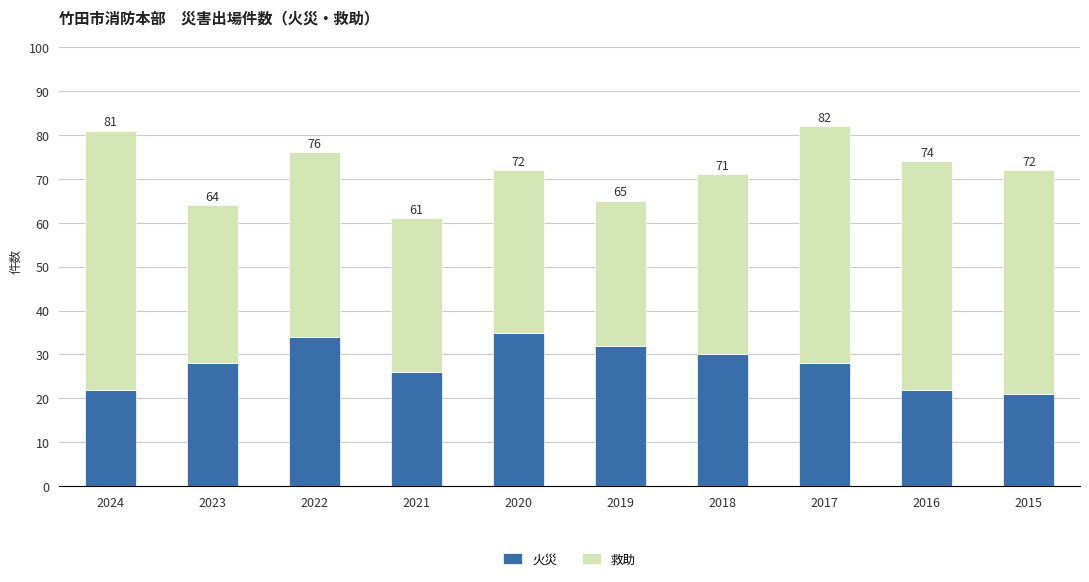

List the series in order of their overall mean, lowest first.

火災, 救助